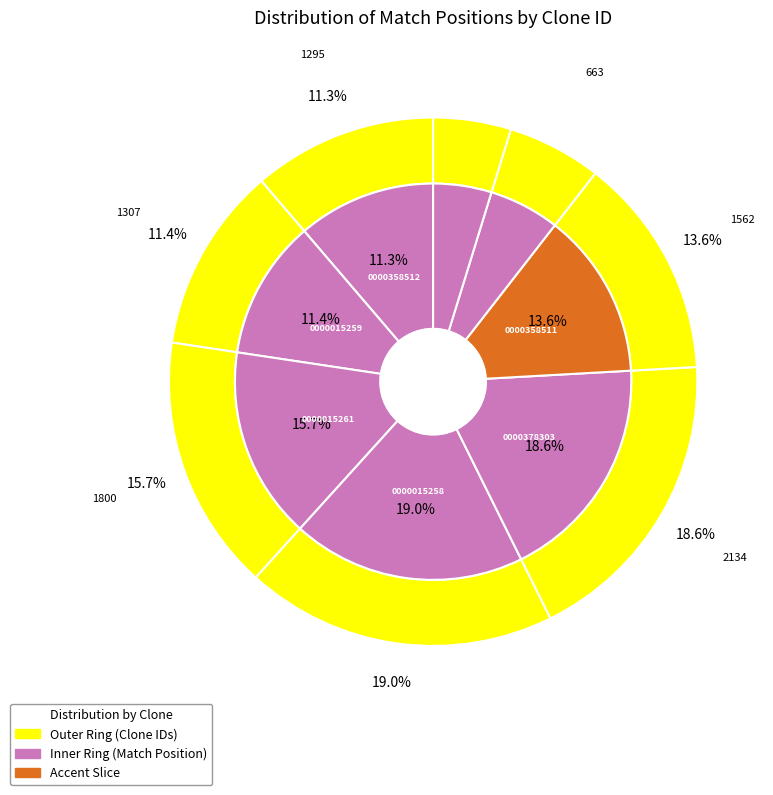

To the nearest percent, what is the difference between the largest and smallest slice percentages?

14%